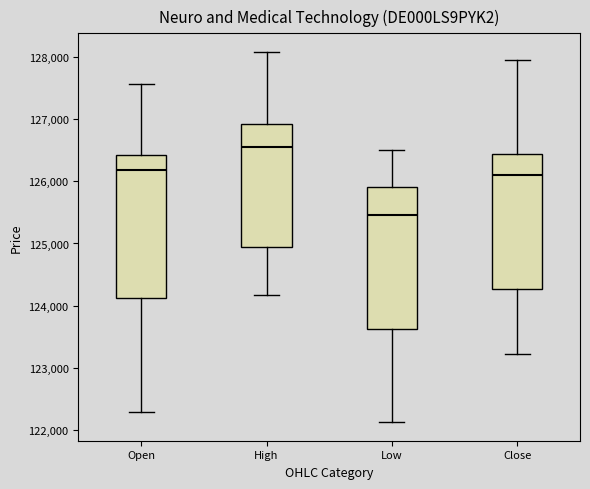

Reading left to right, read every box against the y-axis: the position of its median line, the range the box covers, and the ends of its whiskers. The values are not printed on the chart, so give them approximately, as read against the axis.

Open: median 126200, box 124100 to 126400, whiskers 122300 to 127600
High: median 126600, box 124900 to 126900, whiskers 124200 to 128100
Low: median 125500, box 123600 to 125900, whiskers 122100 to 126500
Close: median 126100, box 124300 to 126400, whiskers 123200 to 127900